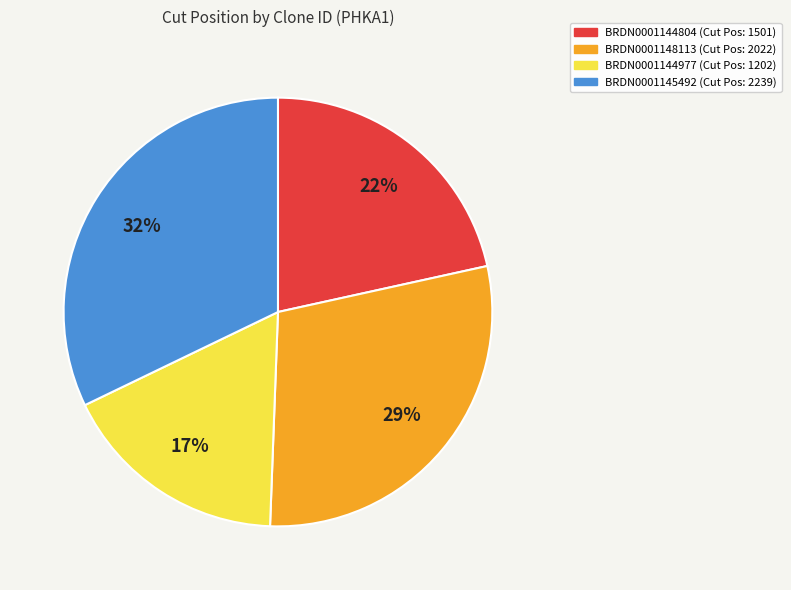

To the nearest percent, what portion does BRDN0001144804 represent?

22%